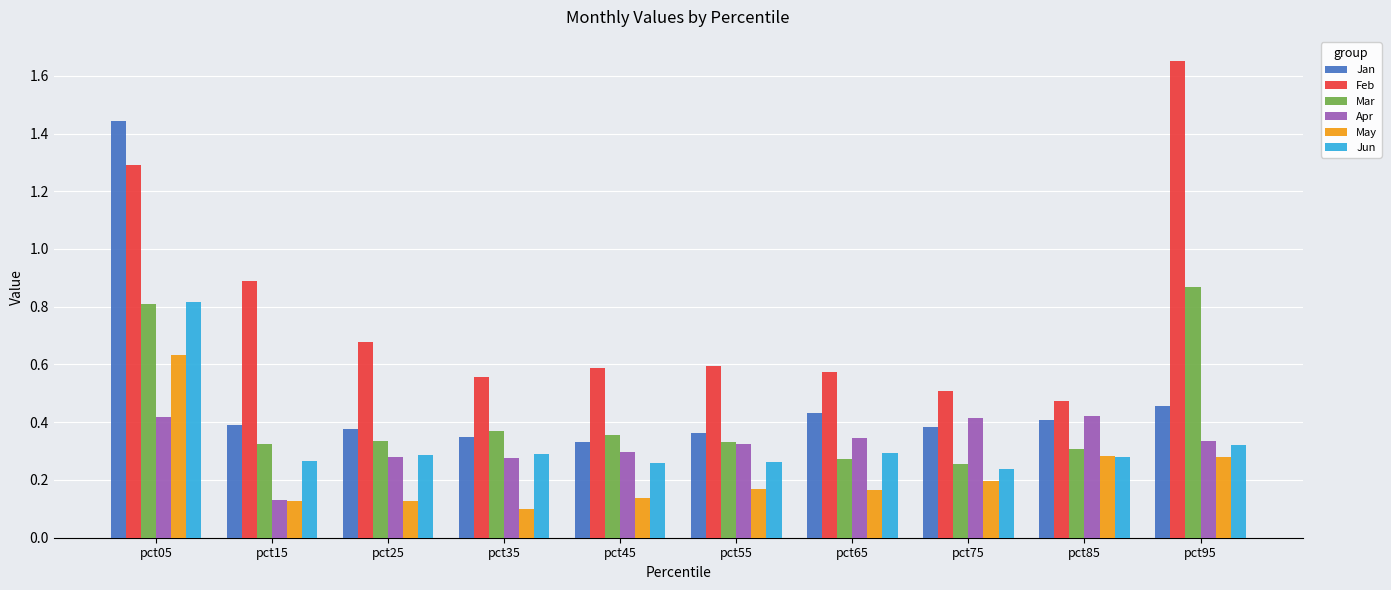

Is it true that Jun equals 0.3 at pct85?

True